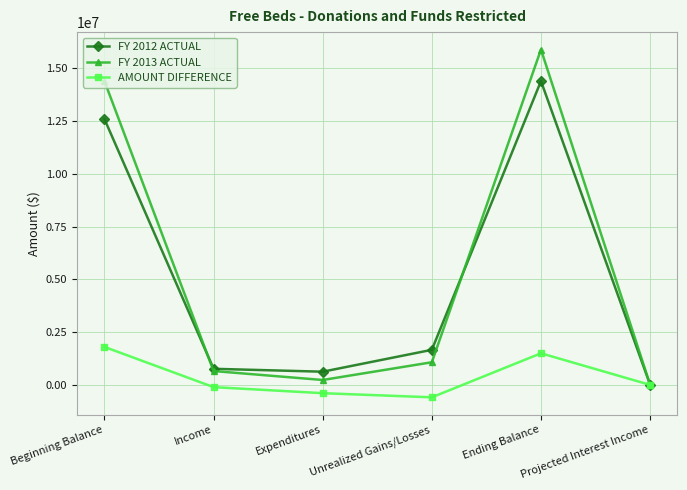

What is the difference between the second highest and minimum values in the AMOUNT DIFFERENCE series?

2086044.5